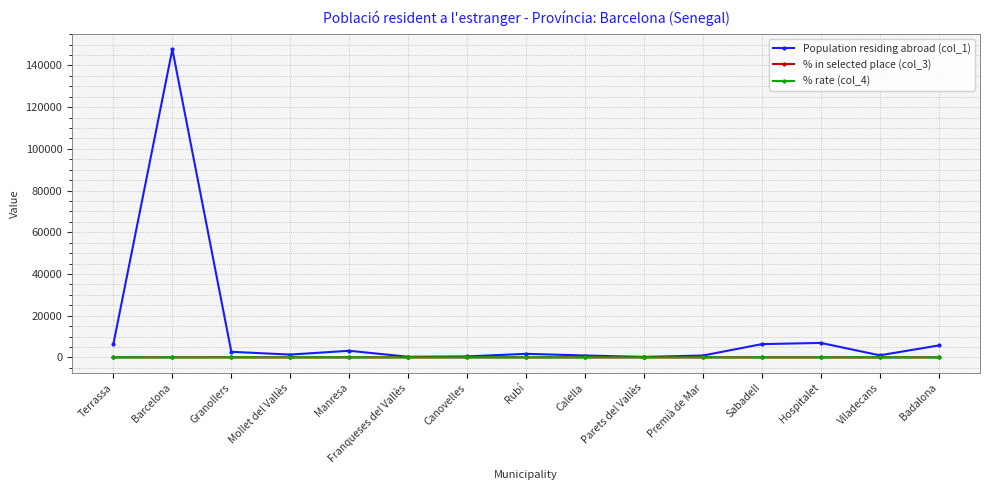

What is the sum of the Population residing abroad (col_1) values at Franqueses del Vallès and Parets del Vallès?

499.0